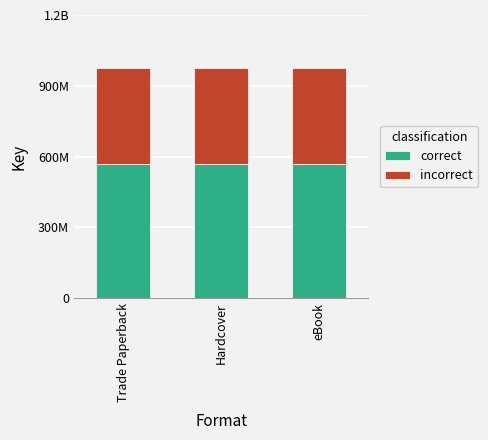

Rank the series by their maximum value, from lowest to highest.

incorrect, correct